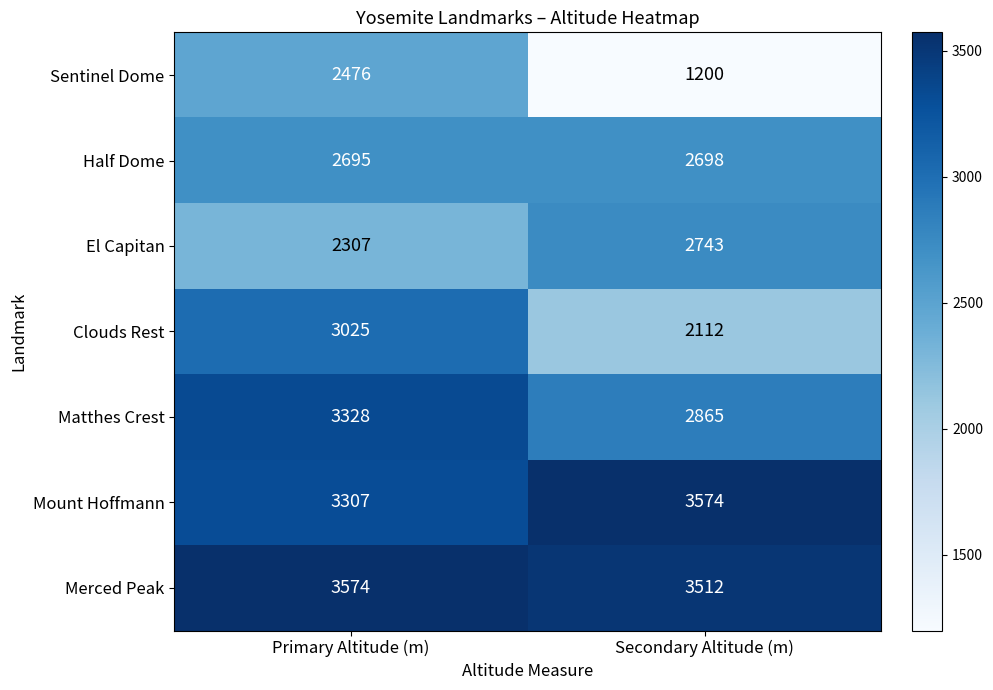

What is the greatest value displayed?

3574